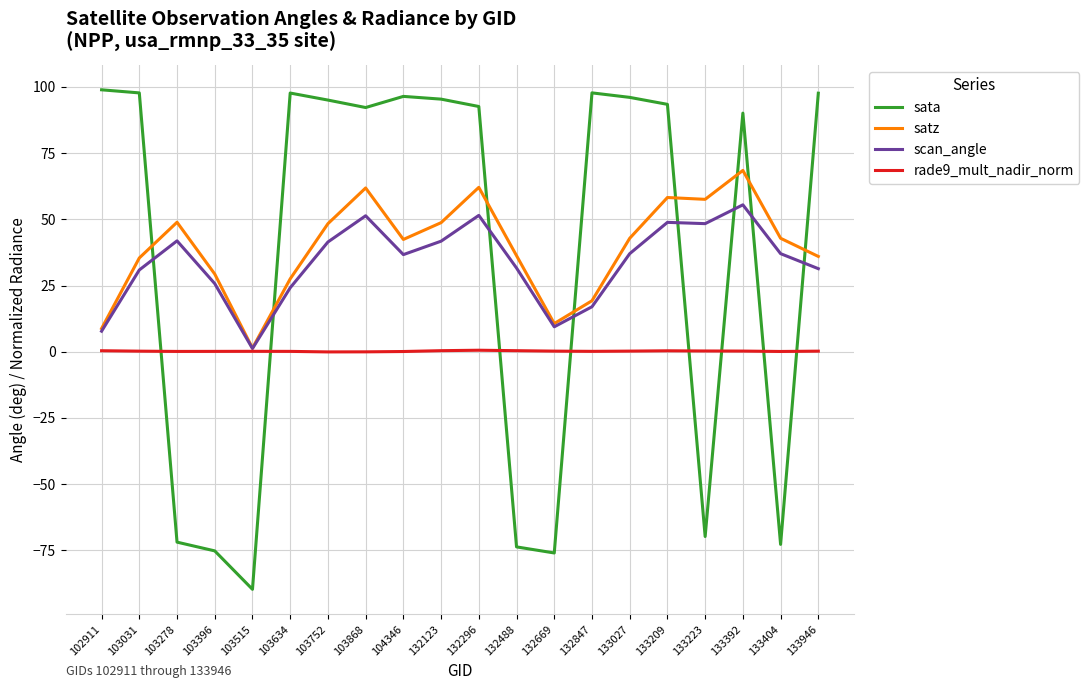

Which series changed the most between 103752 and 132847?

satz